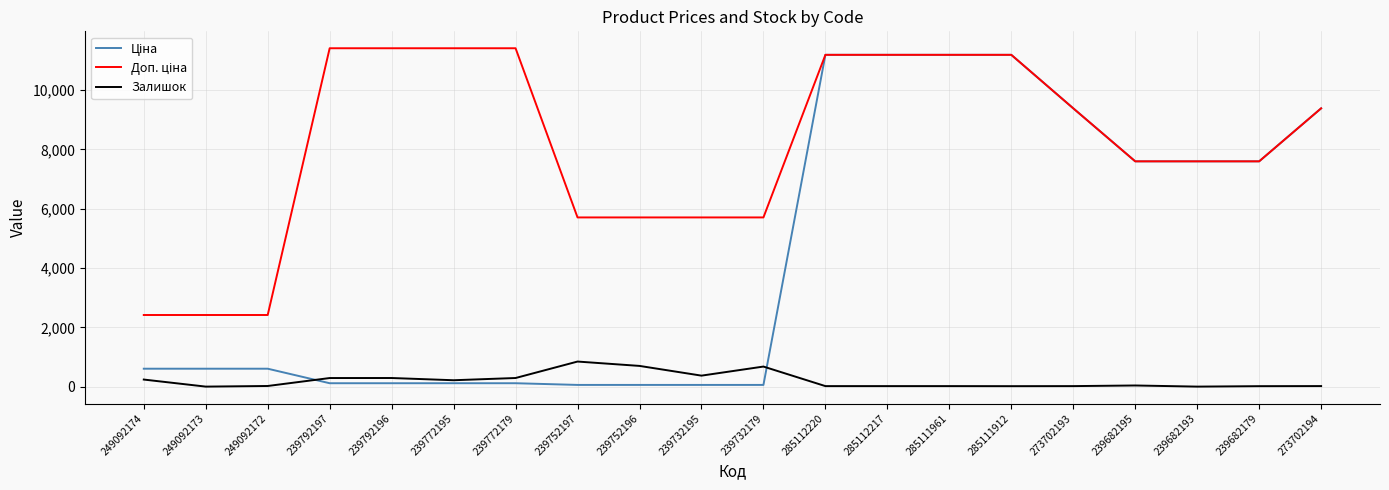

What position from the left is 239792196?

5